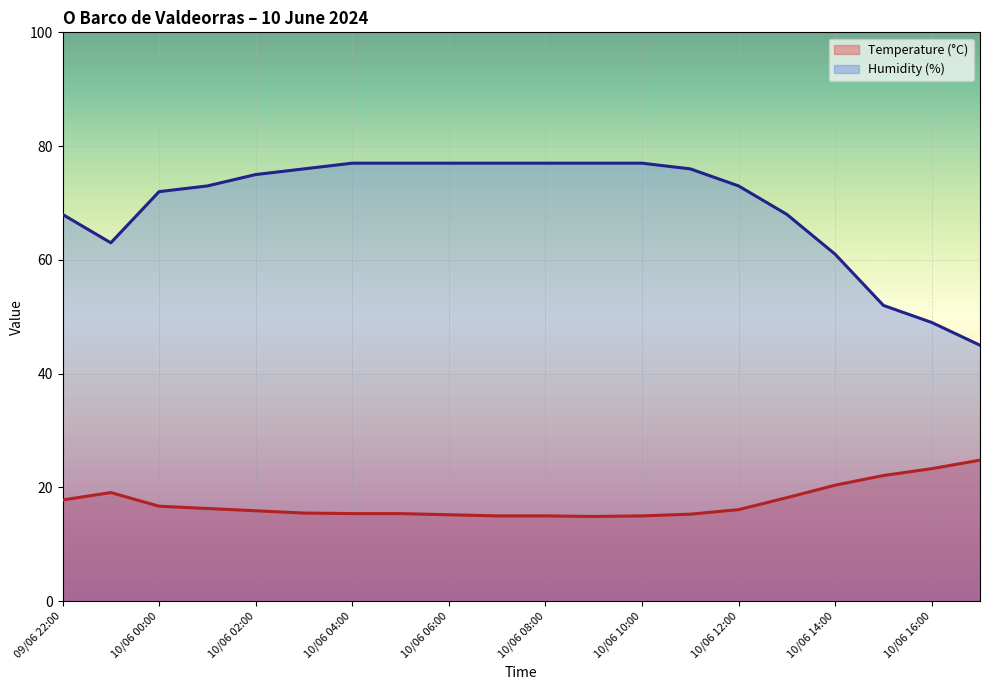

Which has a higher value, 10/06 11:00 or 10/06 05:00?

10/06 05:00